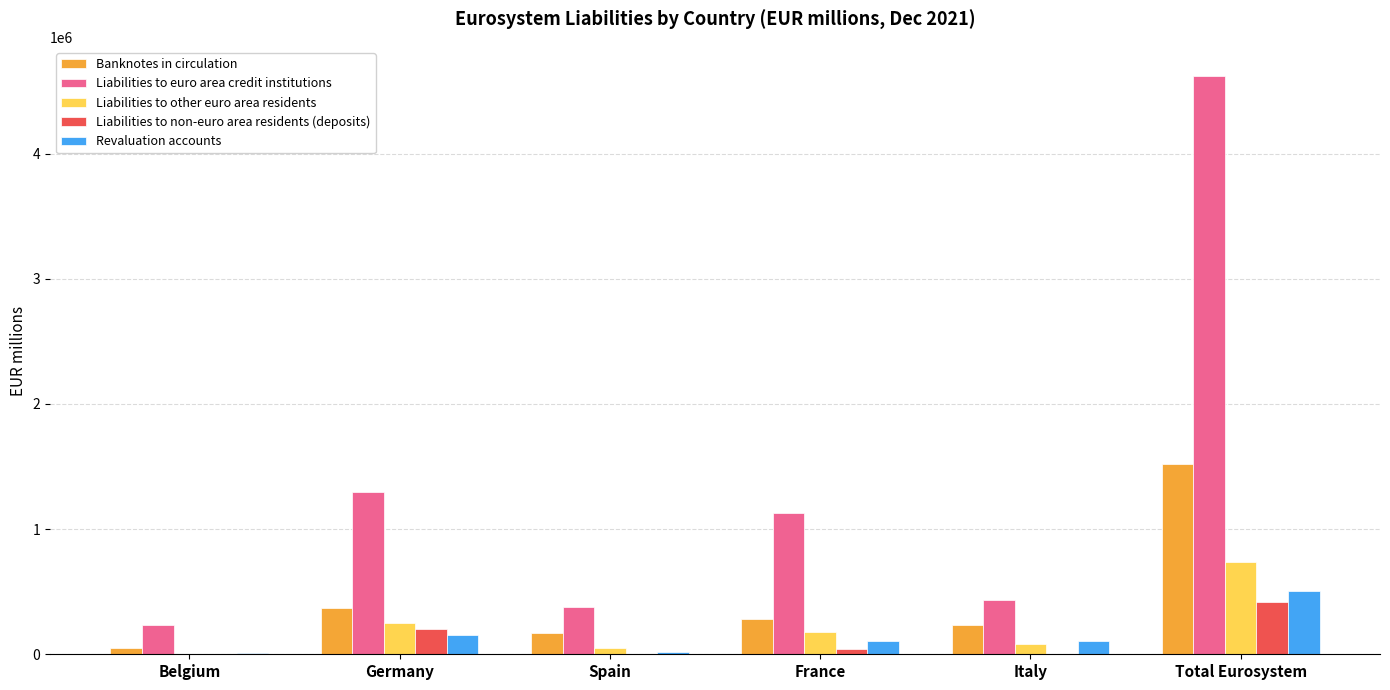

What is the sum of the Revaluation accounts values at Spain and France?

125643